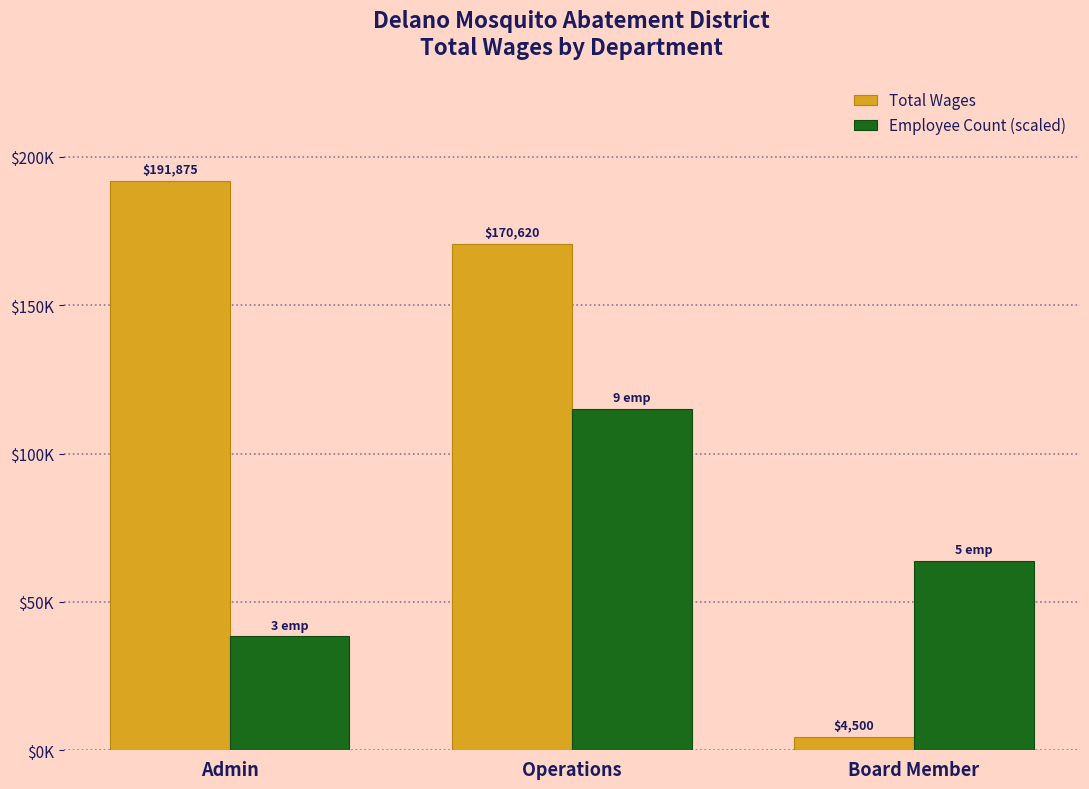

Which category has the highest value across all series?

Admin